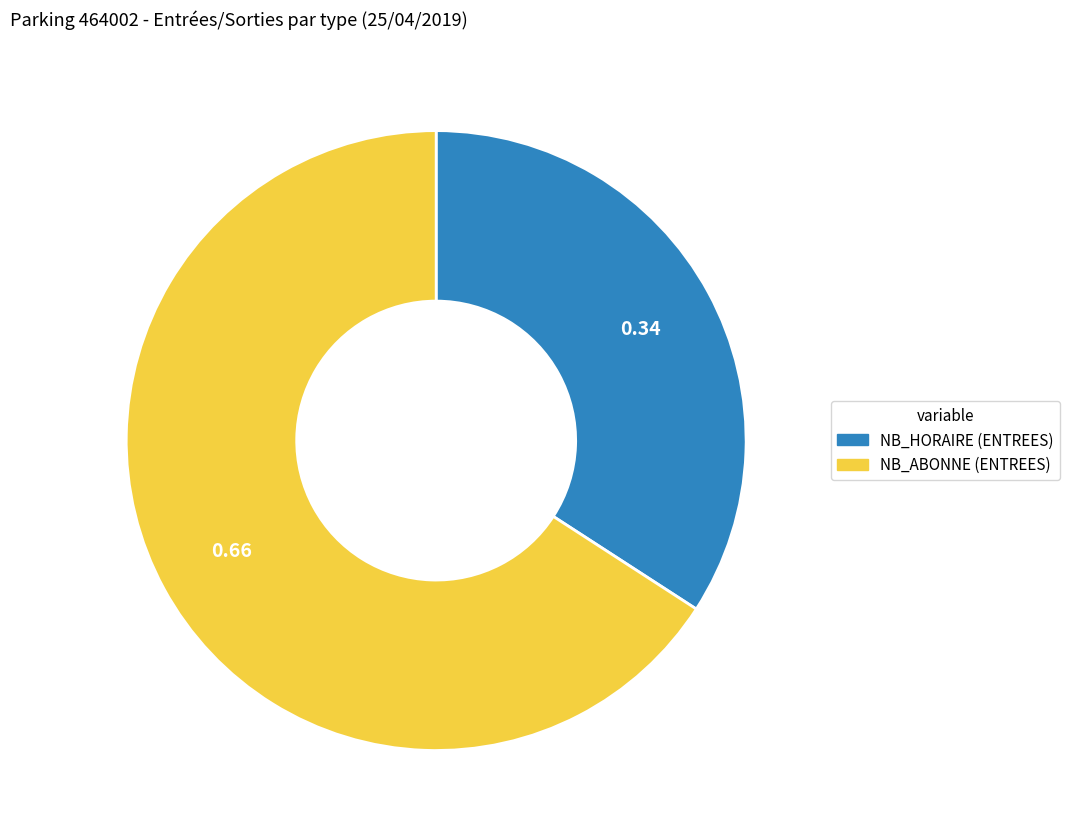

Approximately how many times larger is the value at NB_HORAIRE (ENTREES) compared to NB_ABONNE (ENTREES)?

0.5